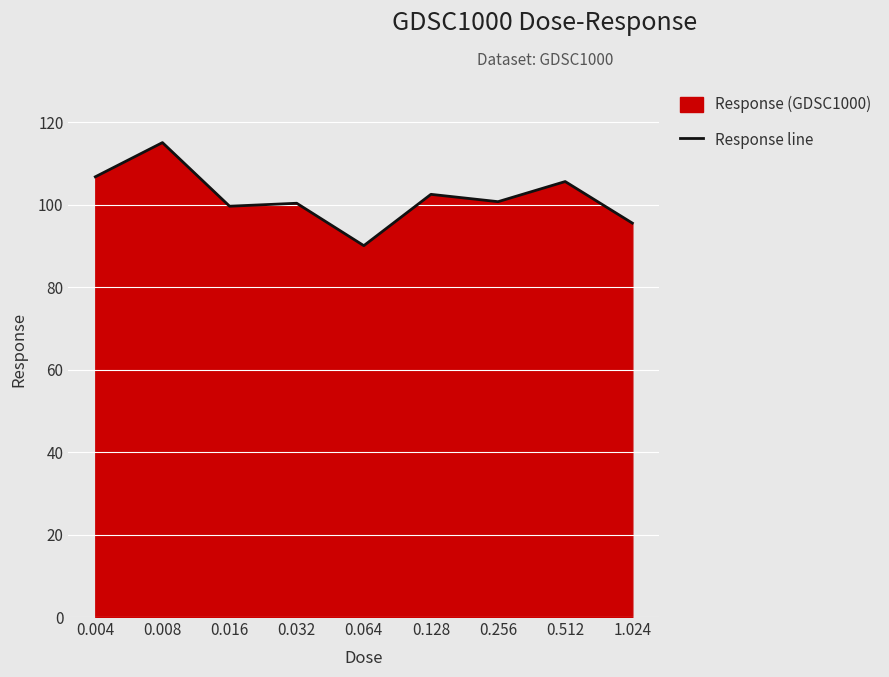

Reading left to right, extract all data points from this chart.

106.8	115.1	99.6	100.4	90.1	102.5	100.7	105.6	95.5